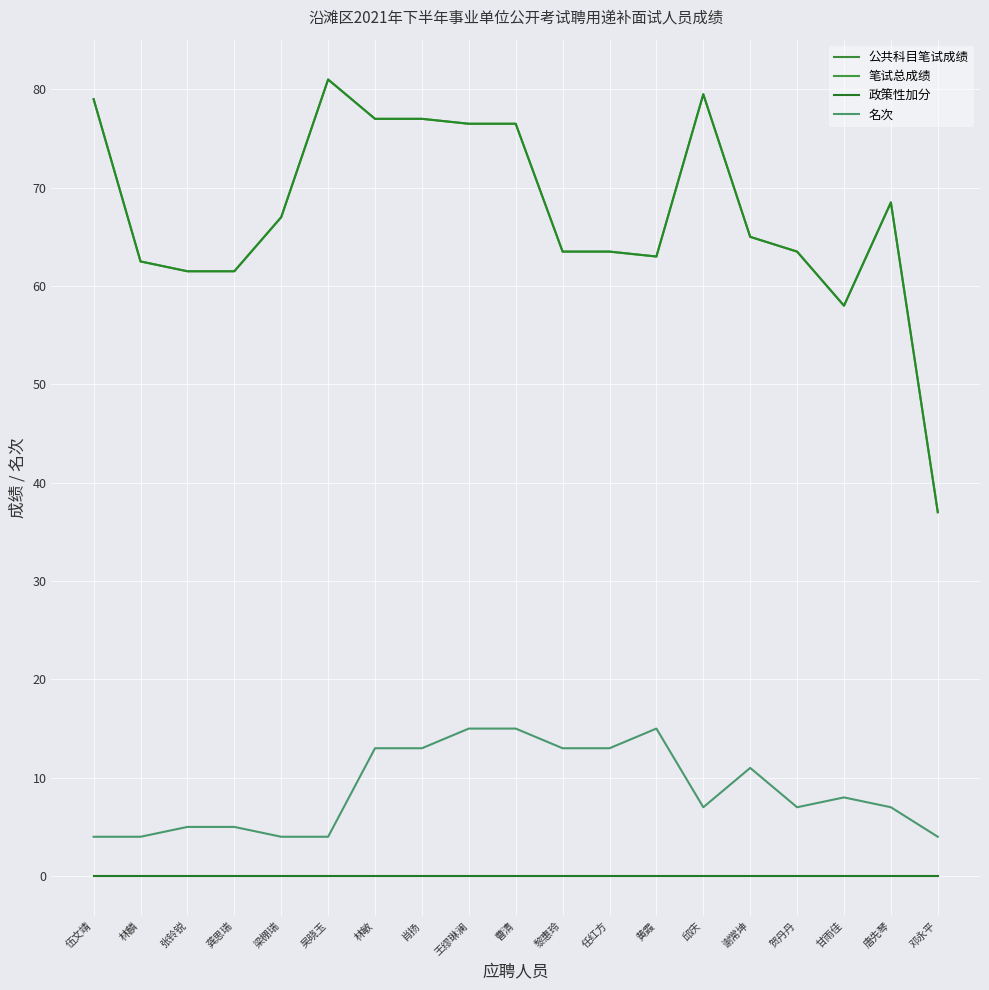

What is the sum of all 名次 values?

167.0